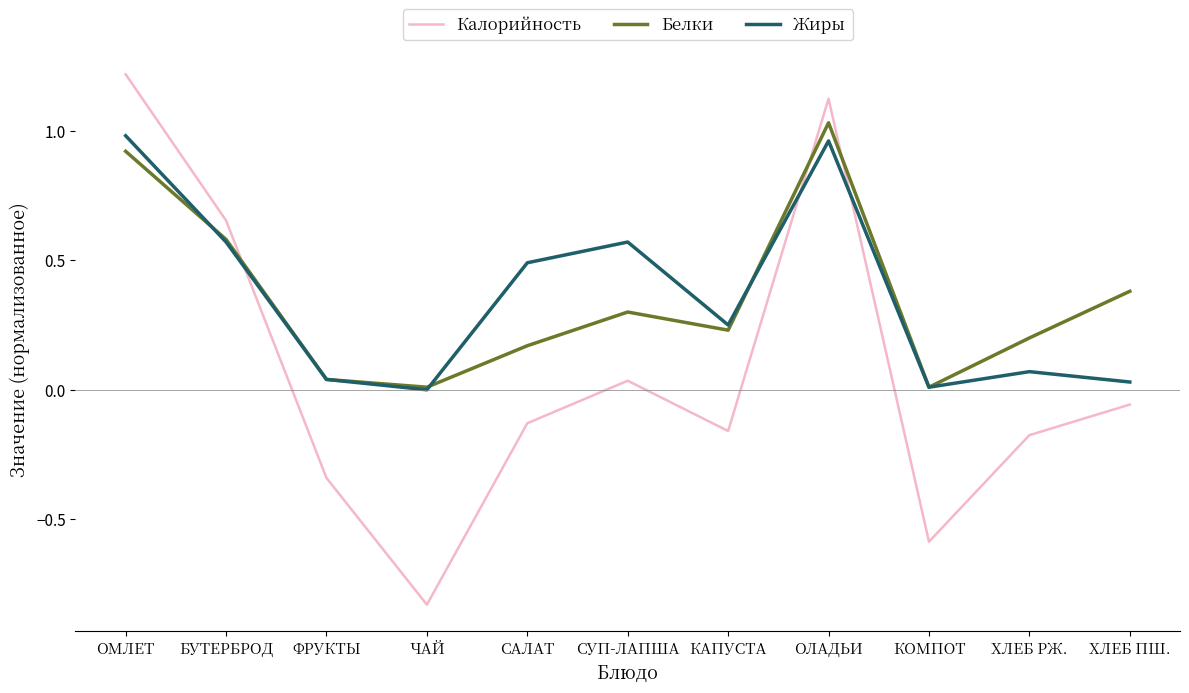

Is the value of Калорийность at ЧАЙ greater than the value of Белки at САЛАТ?

No